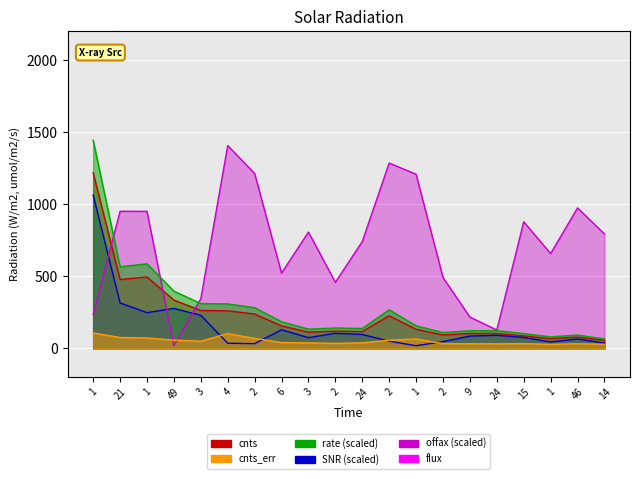

What is the sum of the offax line values at 6 and 24?

648.1